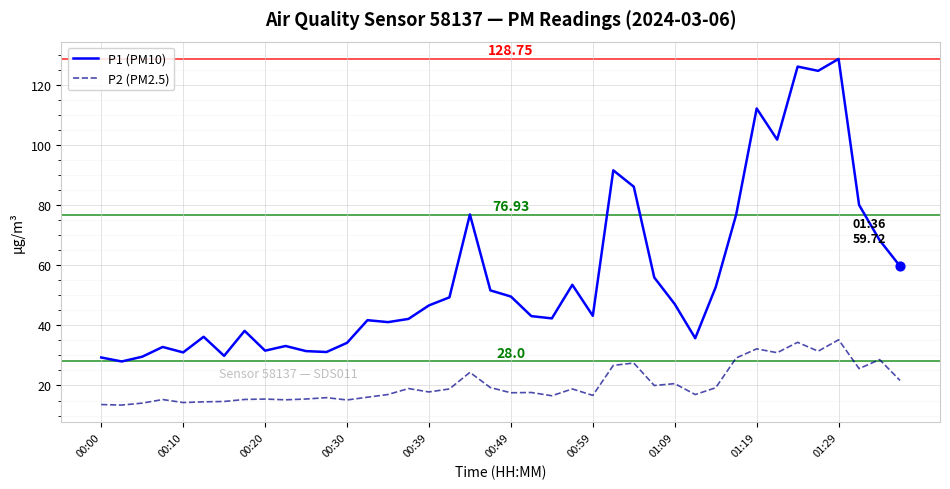

What are all the series names shown in the legend?

P1 (PM10), P2 (PM2.5)